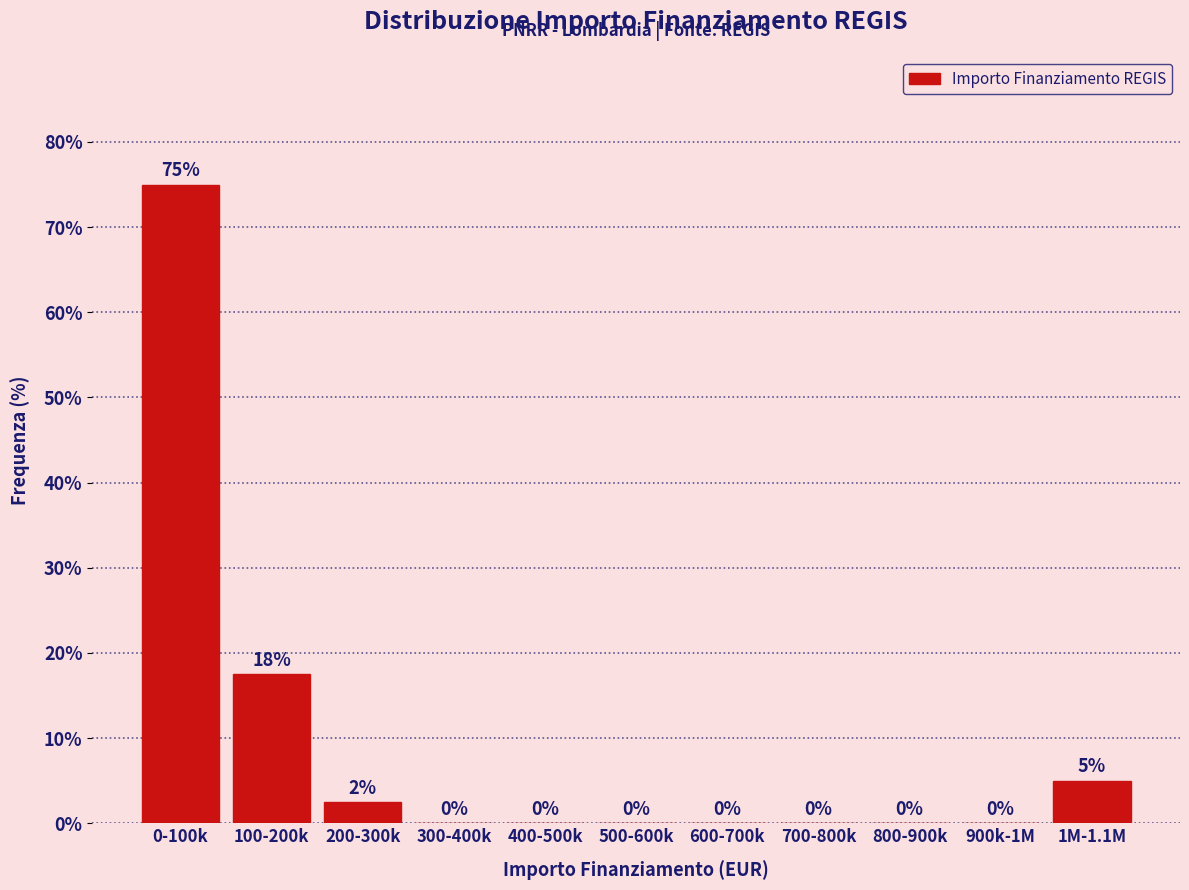

What is the sum of all values?

100.0